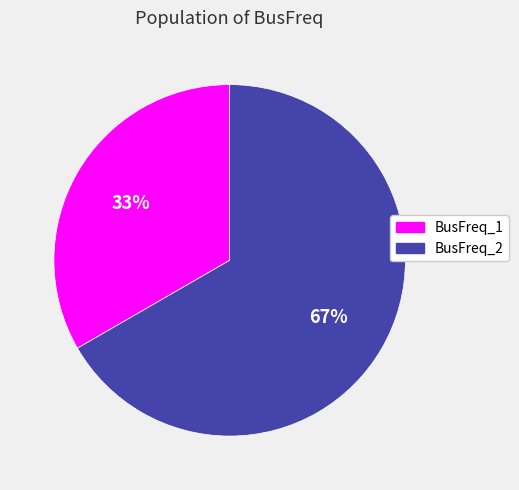

Is there a majority slice in this chart?

Yes